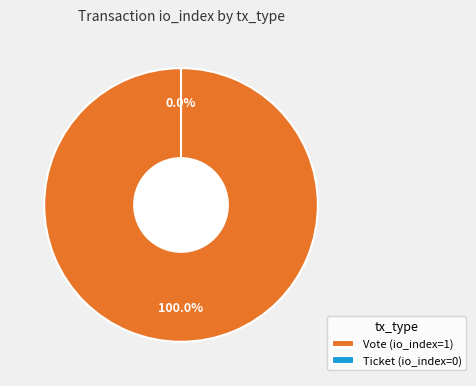

Rank the categories by value from lowest to highest.

Ticket, Vote